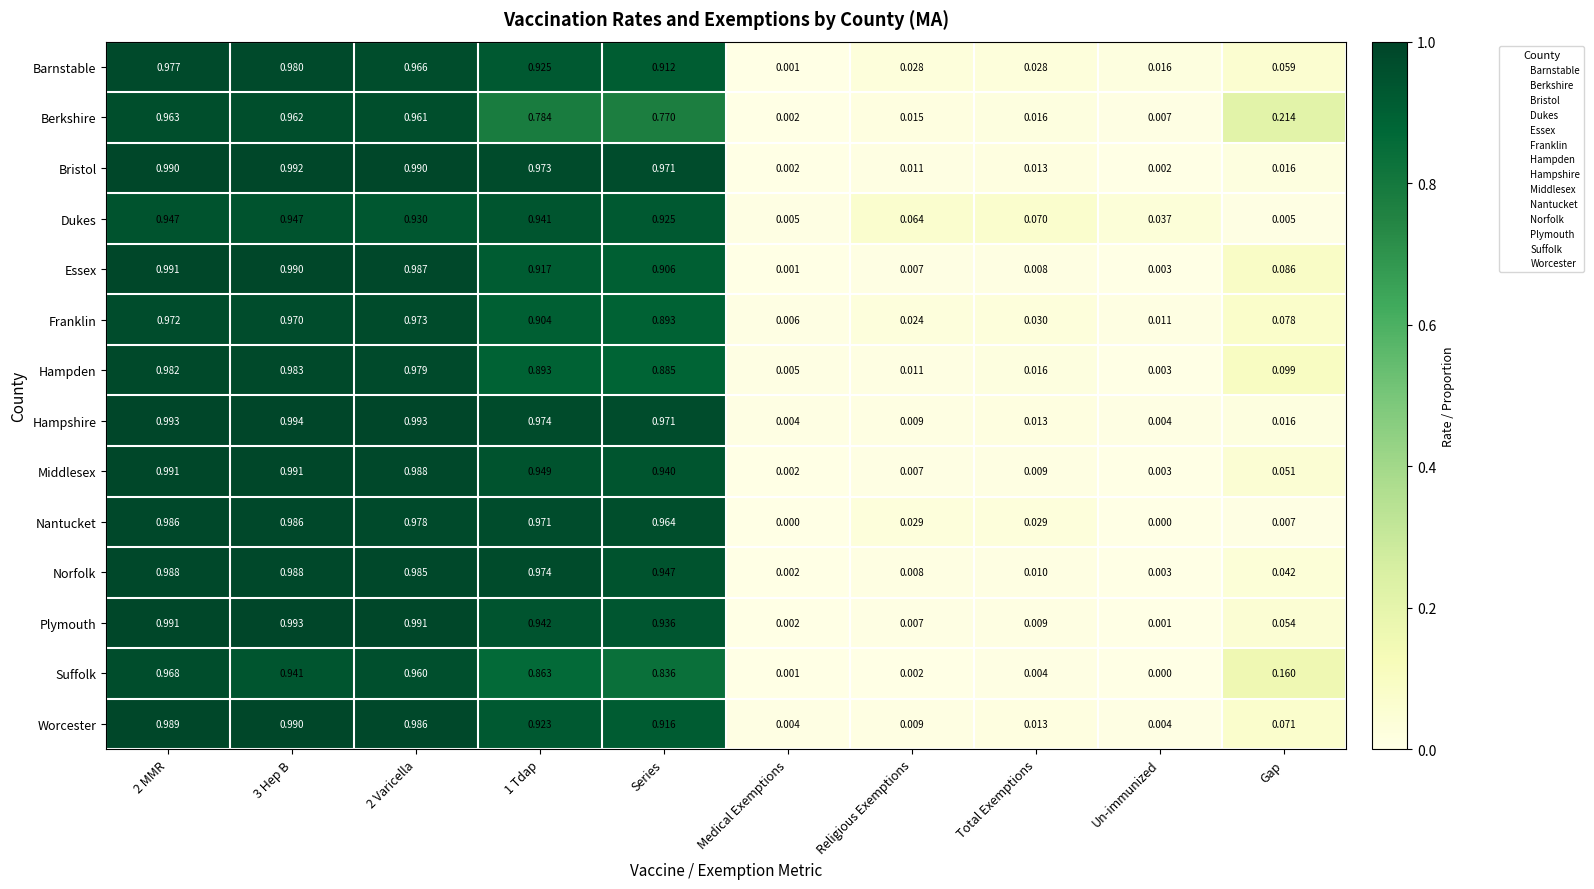

How many distinct data groups are displayed?

14